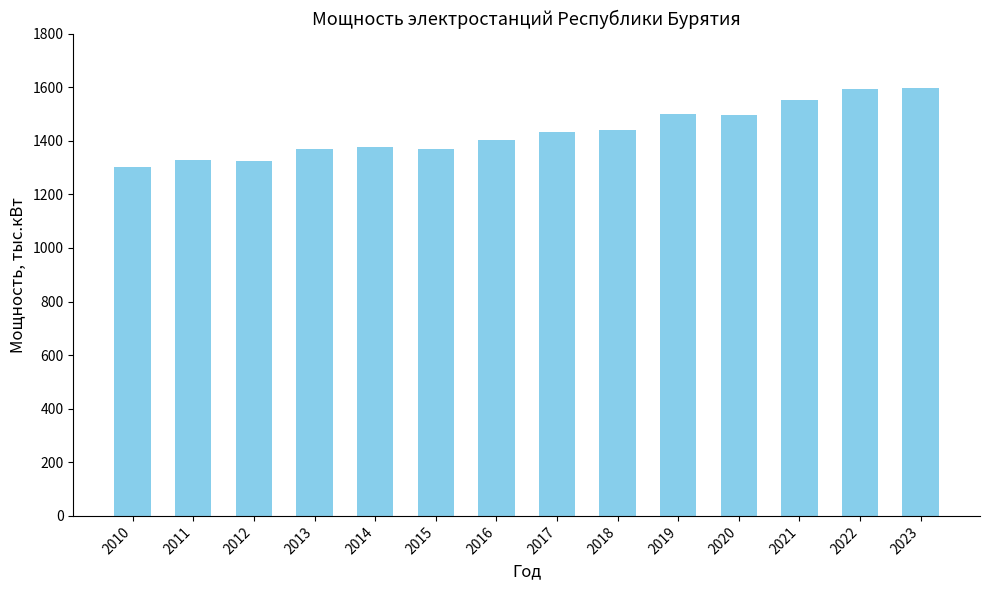

What is the difference between the second highest and second lowest values?

265.1